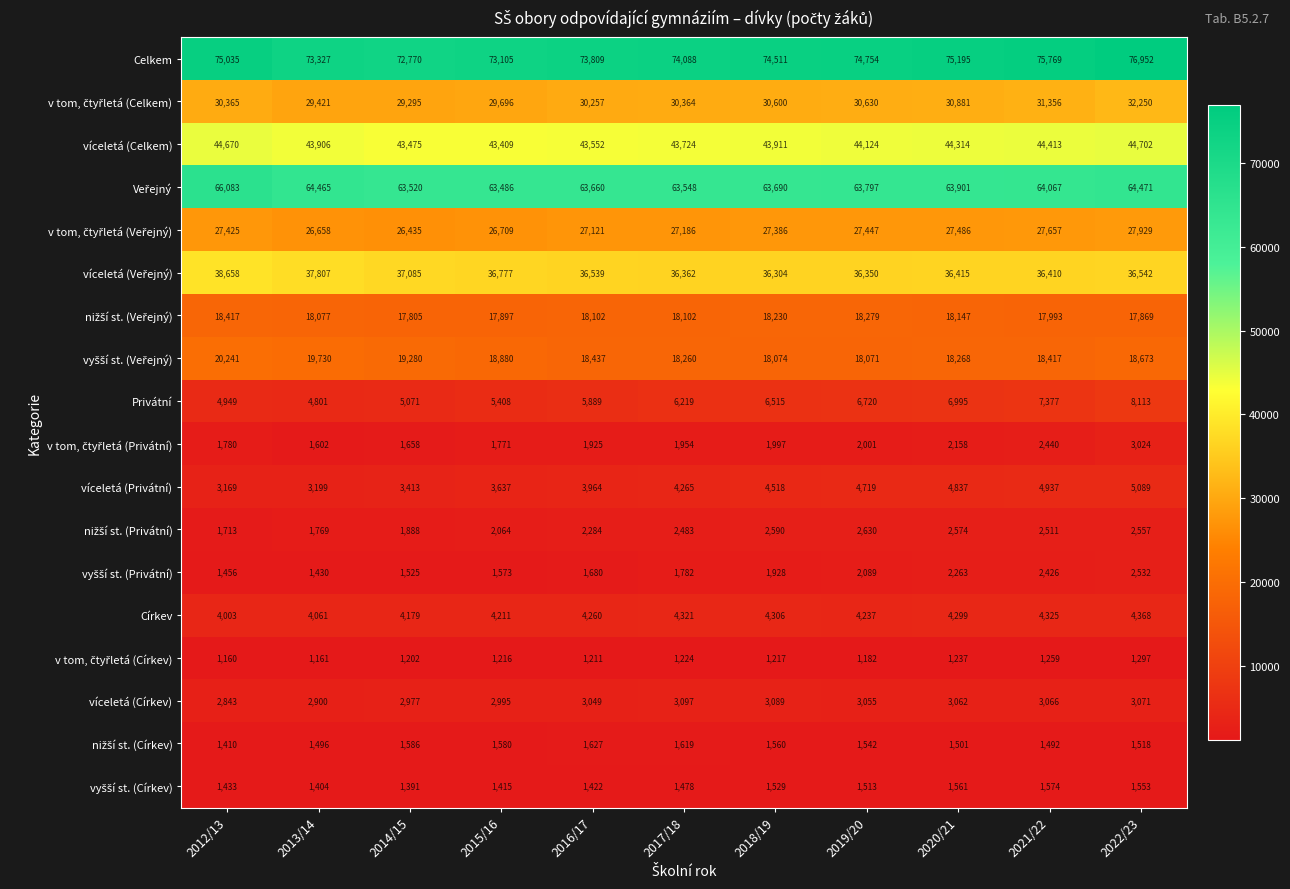

What is the sum of all Celkem values?

819315